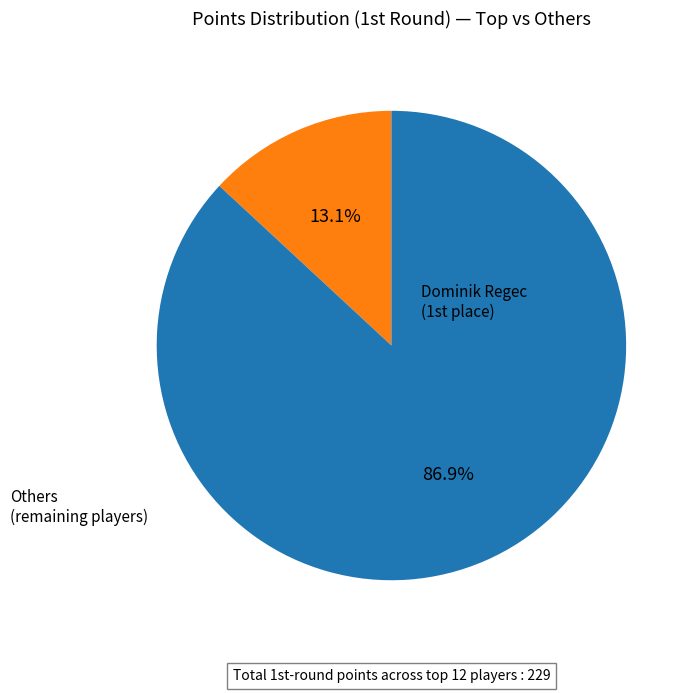

Does any single category account for the majority?

Yes